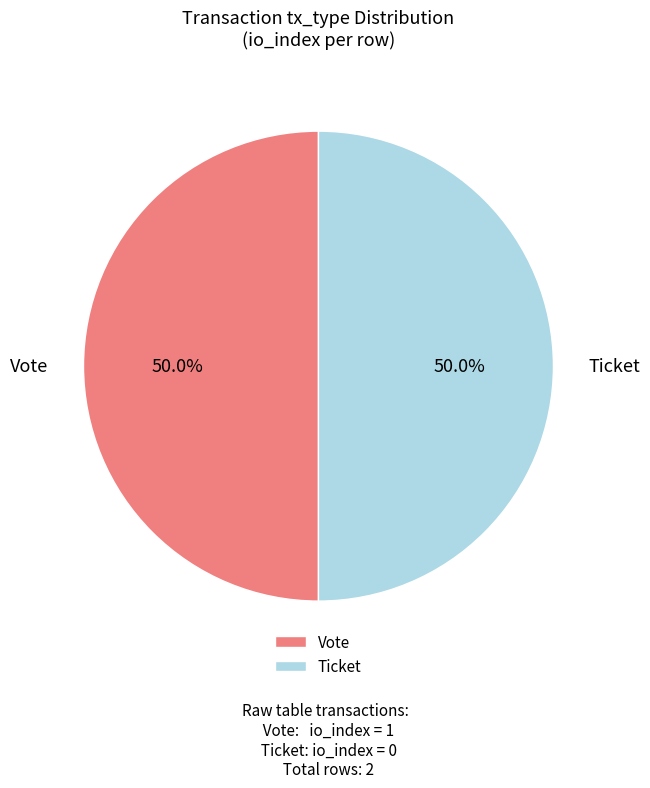

What percentage is NOT represented by Ticket?

50.0%